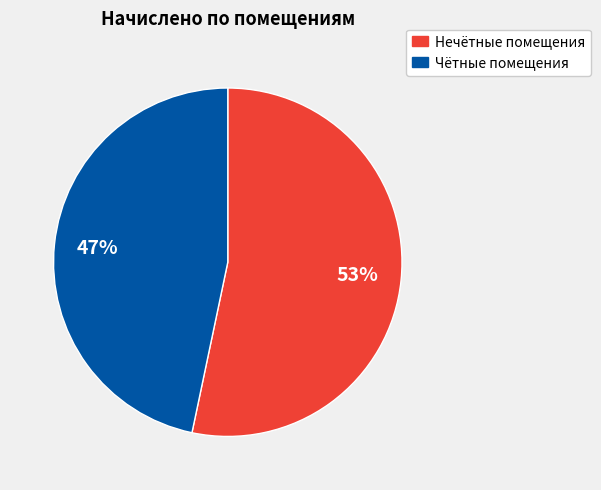

Count the number of slices in the pie.

2